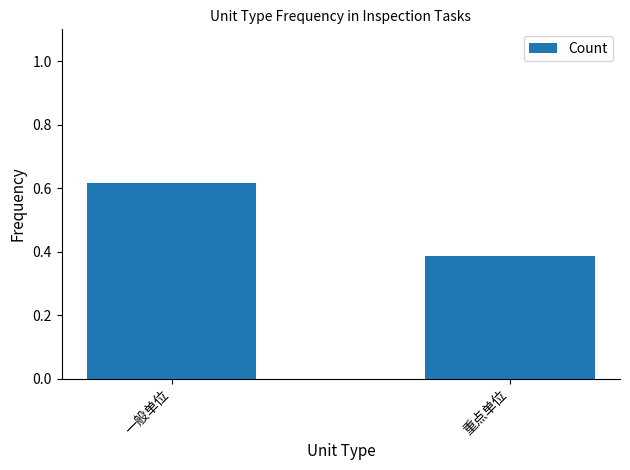

What is the sum of all values?

1.0